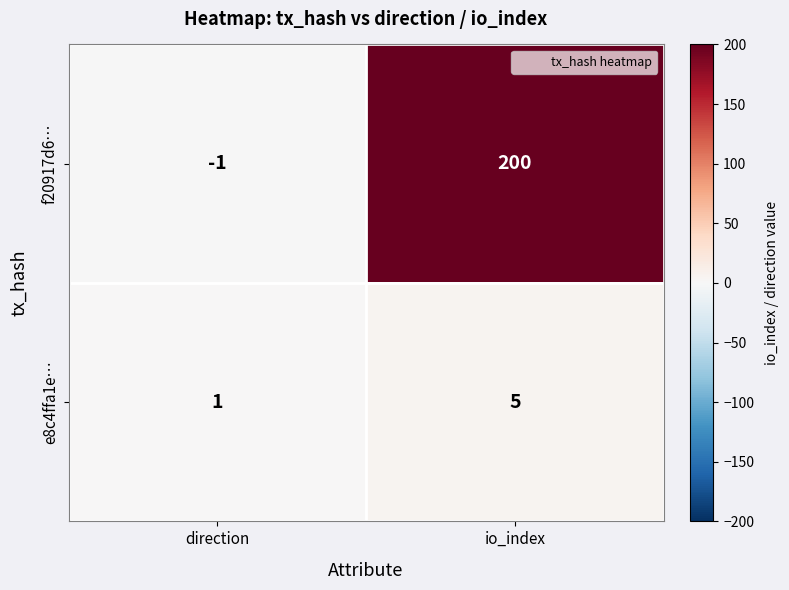

What is the difference between the e8c4ffa1e… values at direction and io_index?

4